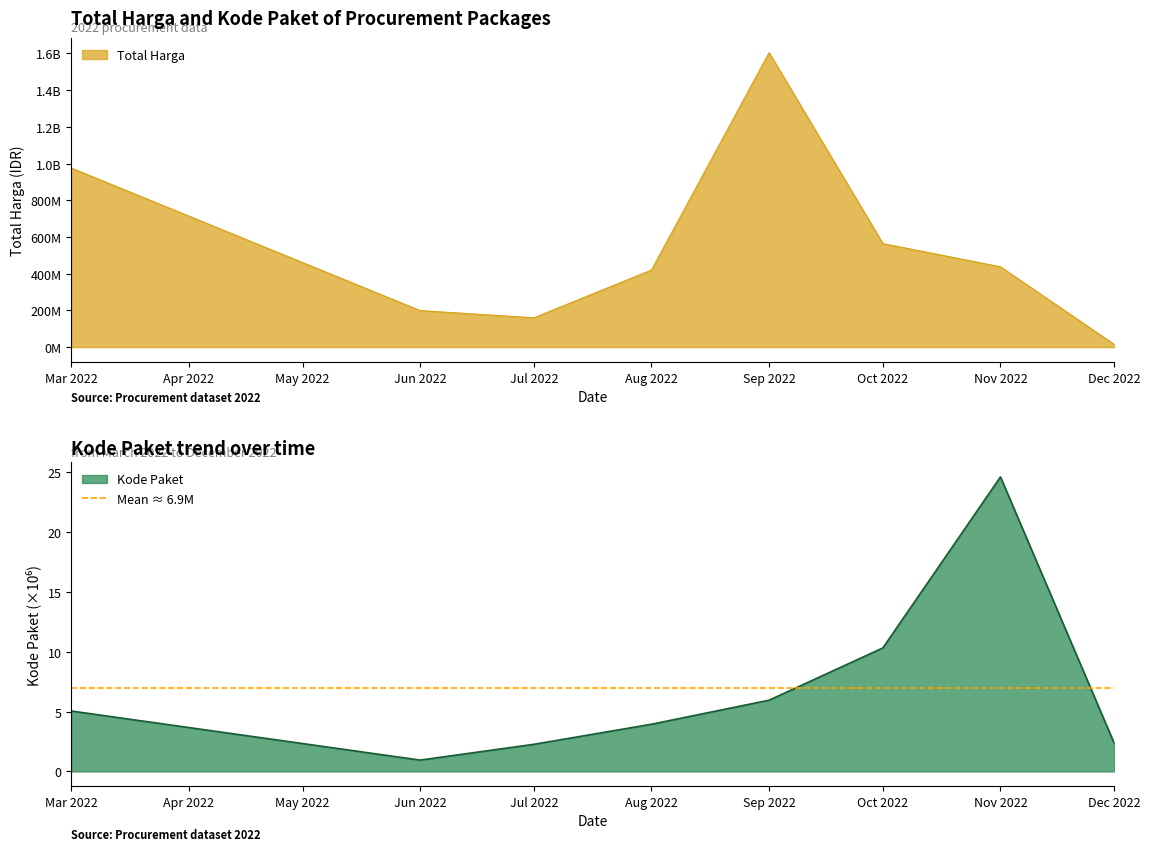

What is the value of the Total Harga point at the 12th from the left?

11800000